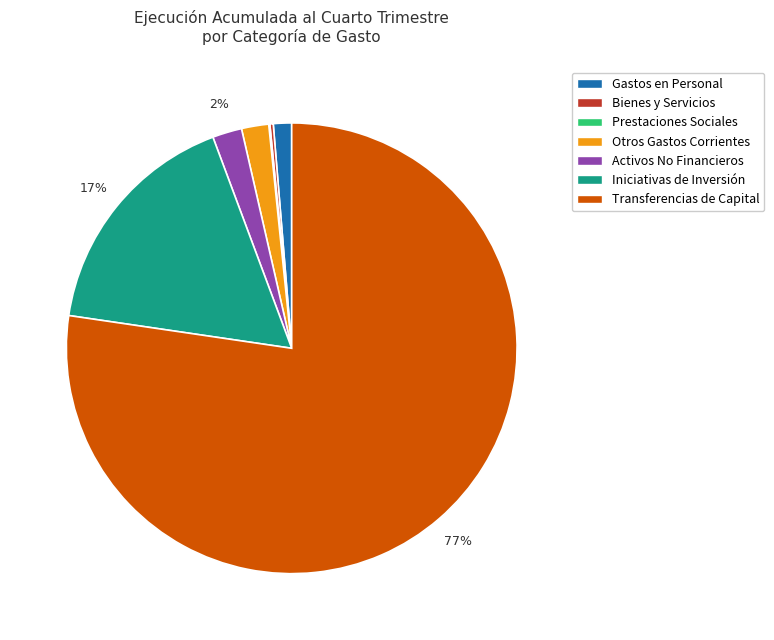

Is there a majority slice in this chart?

Yes